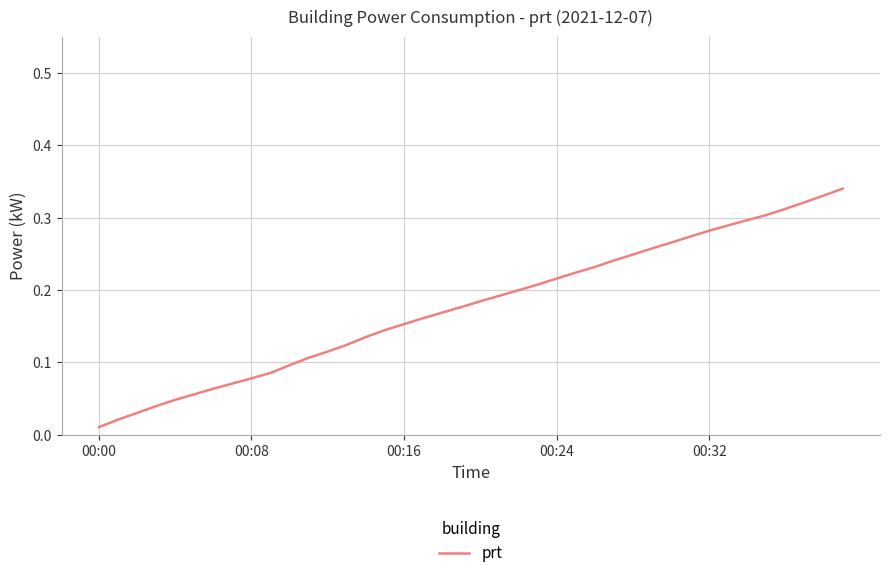

What is the sum of all values?

7.1